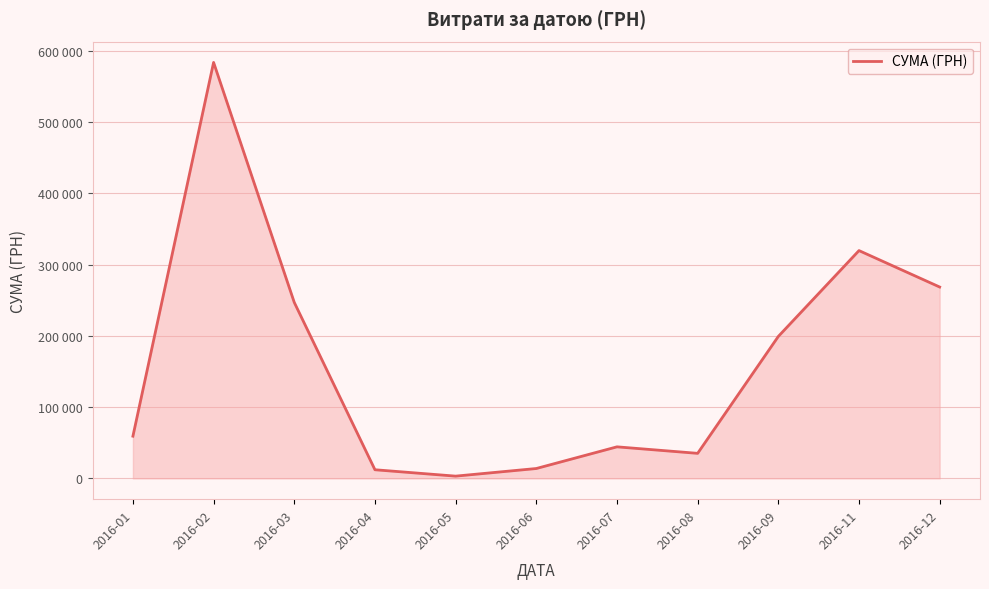

Reading right to left, transcribe all the data shown in this chart.

268468.5	319574.0	199145.2	35130.0	44258.5	13841.3	3157.1	12116.1	246841.0	583556.1	59222.9